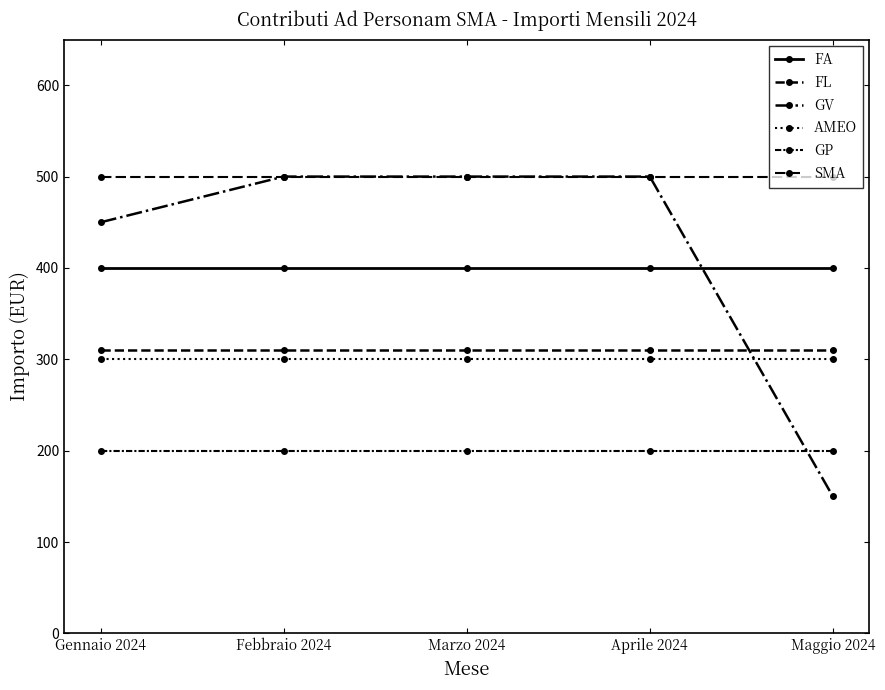

What is the minimum value for GV?

150